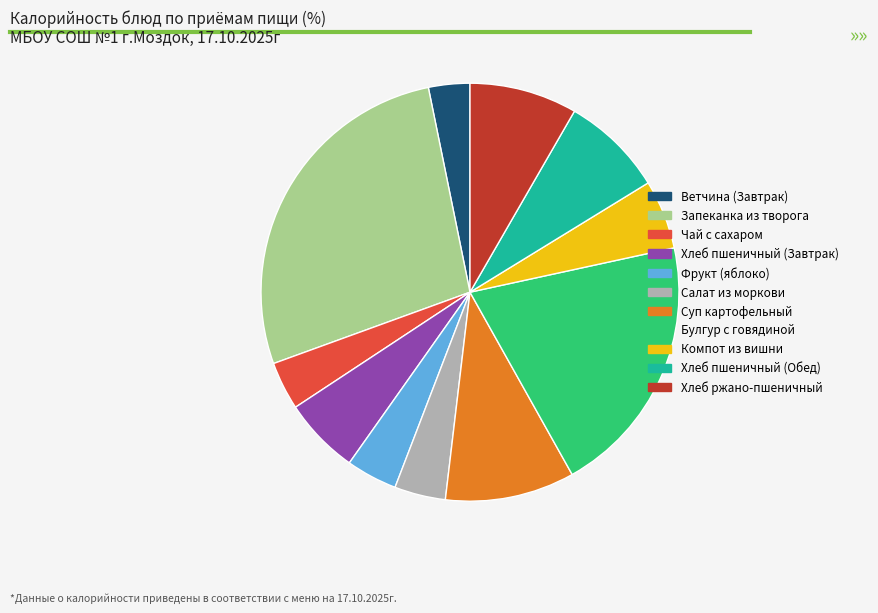

What is the ratio of the value at Ветчина (Завтрак) to the value at Салат из моркови?

0.8